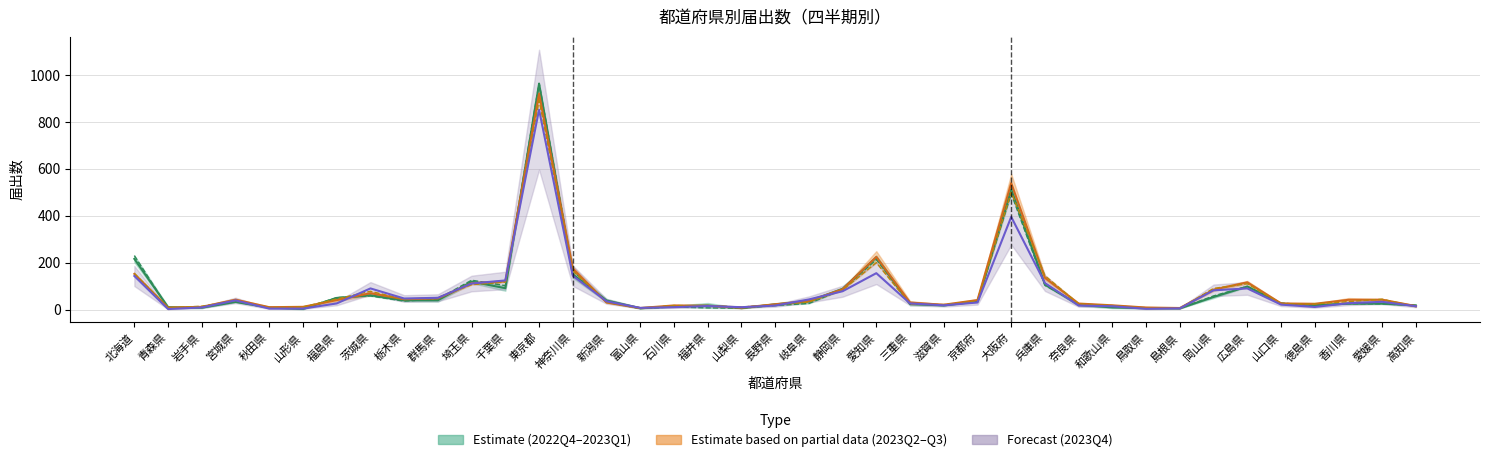

What is the label of the 37th point from the right?

岩手県